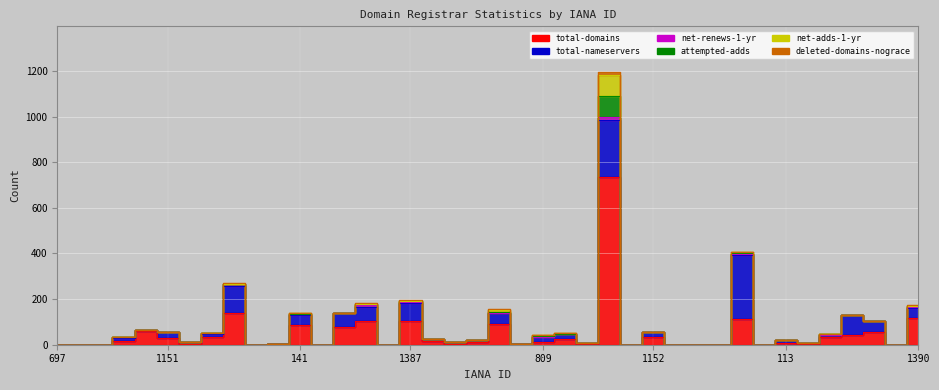

In attempted-adds, how many points are lower than both neighbors (excluding endpoints)?

4